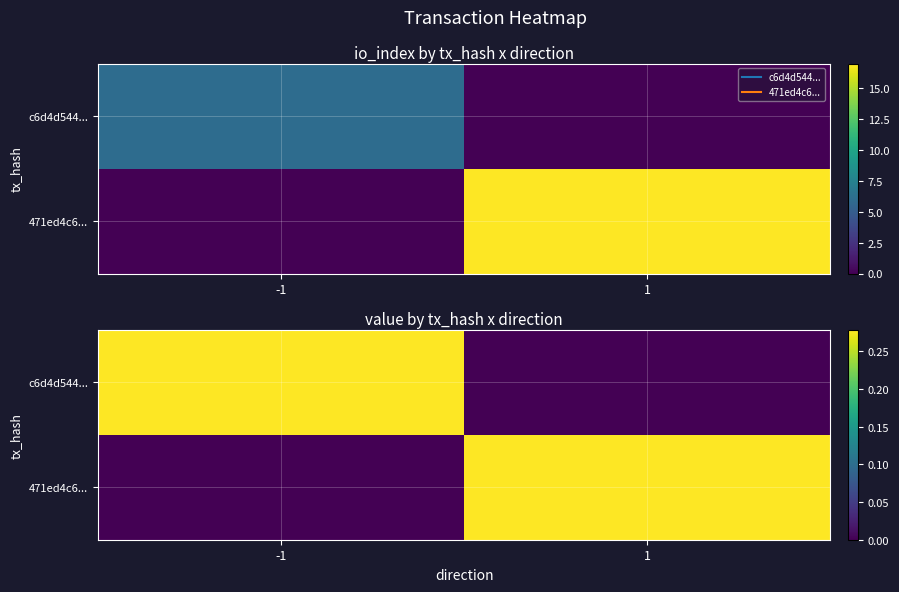

What is the difference between the c6d4d544... values at 1 and -1?

0.3